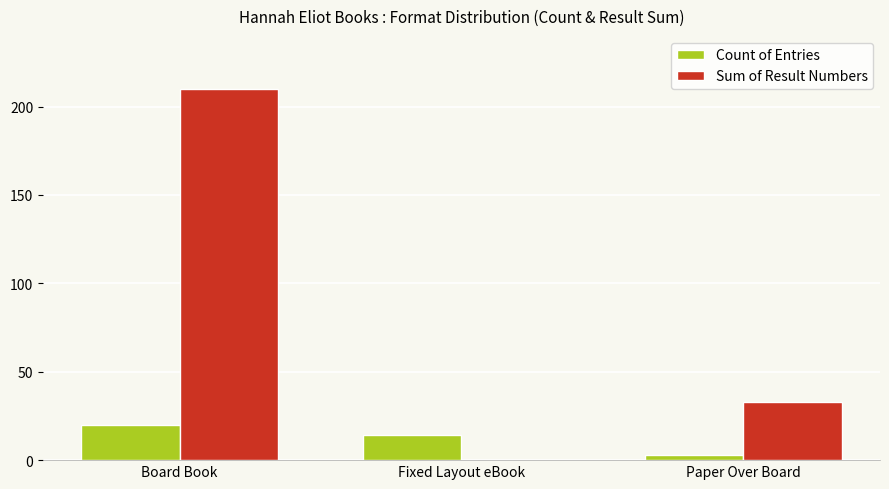

What is the total value across all series at Fixed Layout eBook?

14